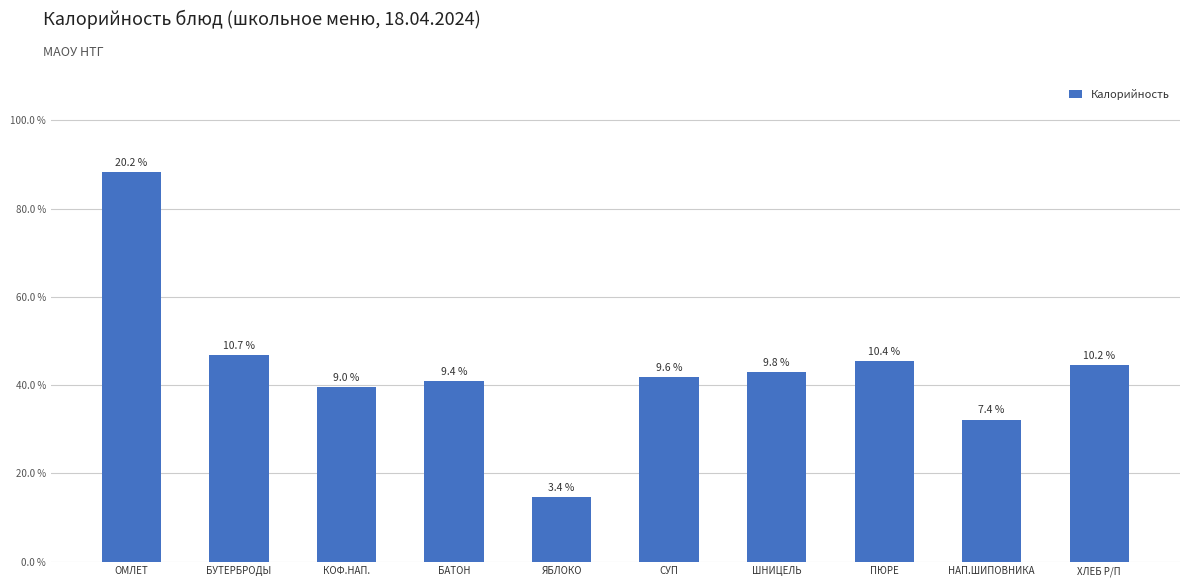

Rank the categories by value from lowest to highest.

ЯБЛОКО, НАП.ШИПОВНИКА, КОФ.НАП., БАТОН, СУП, ШНИЦЕЛЬ, ХЛЕБ Р/П, ПЮРЕ, БУТЕРБРОДЫ, ОМЛЕТ